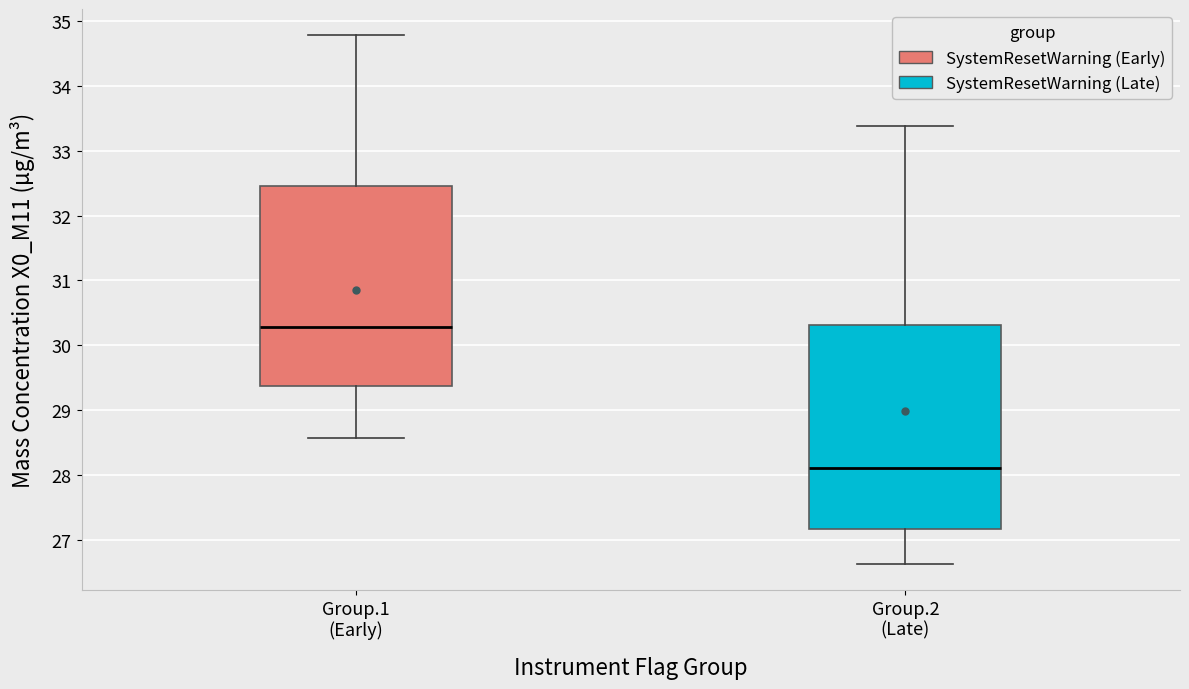

Reading left to right, transcribe this box plot: for each box, give where its median line is, the range the box spans, and where its two whiskers end, as read against the y-axis. The values are not printed on the chart, so give them approximately, as read against the axis.

Group.1 (Early): median 30.3, box 29.4 to 32.5, whiskers 28.6 to 34.8
Group.2 (Late): median 28.1, box 27.2 to 30.3, whiskers 26.6 to 33.4